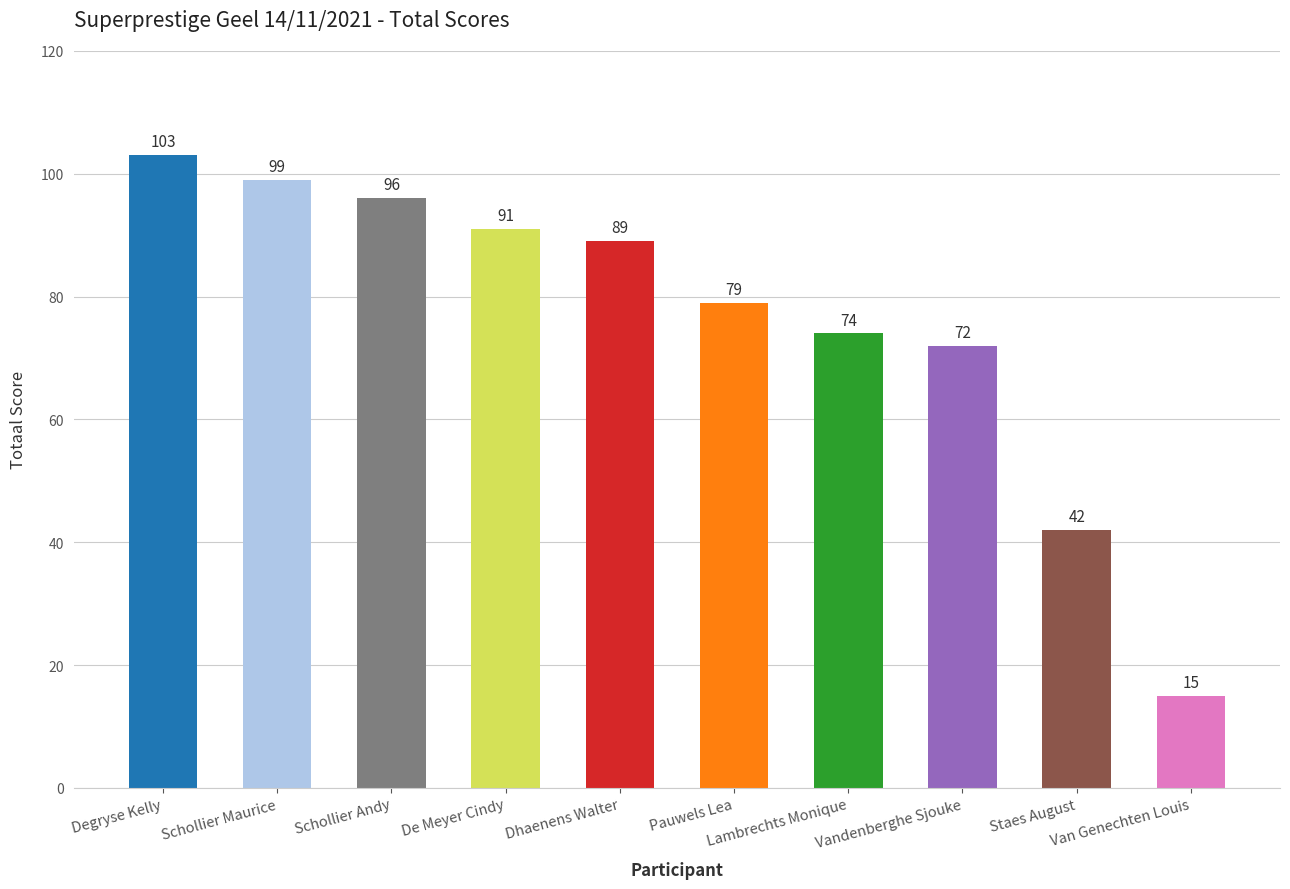

Where is the data nearest to the value 59?

Vandenberghe Sjouke